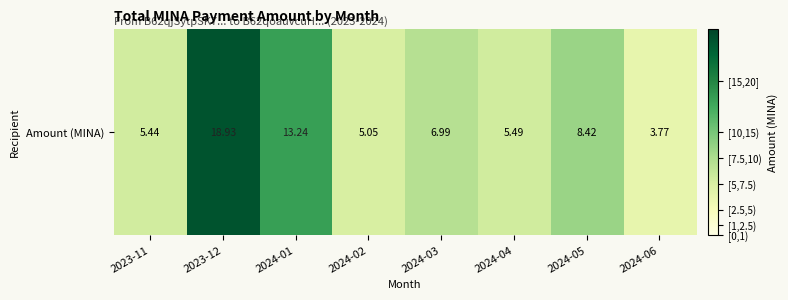

Reading left to right, list all the values displayed in this chart.

2023-11=5.4	2023-12=18.9	2024-01=13.2	2024-02=5.0	2024-03=7.0	2024-04=5.5	2024-05=8.4	2024-06=3.8